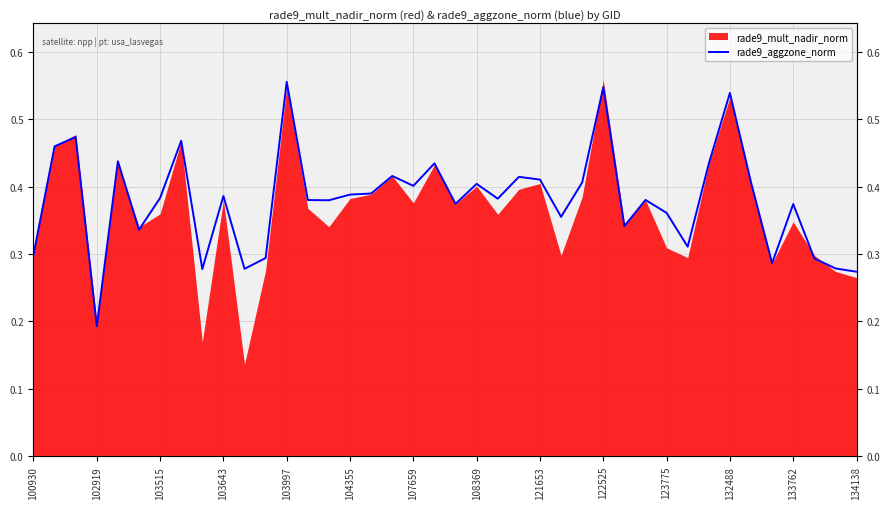

What is the change in value from 107659 to 123775?

-0.1